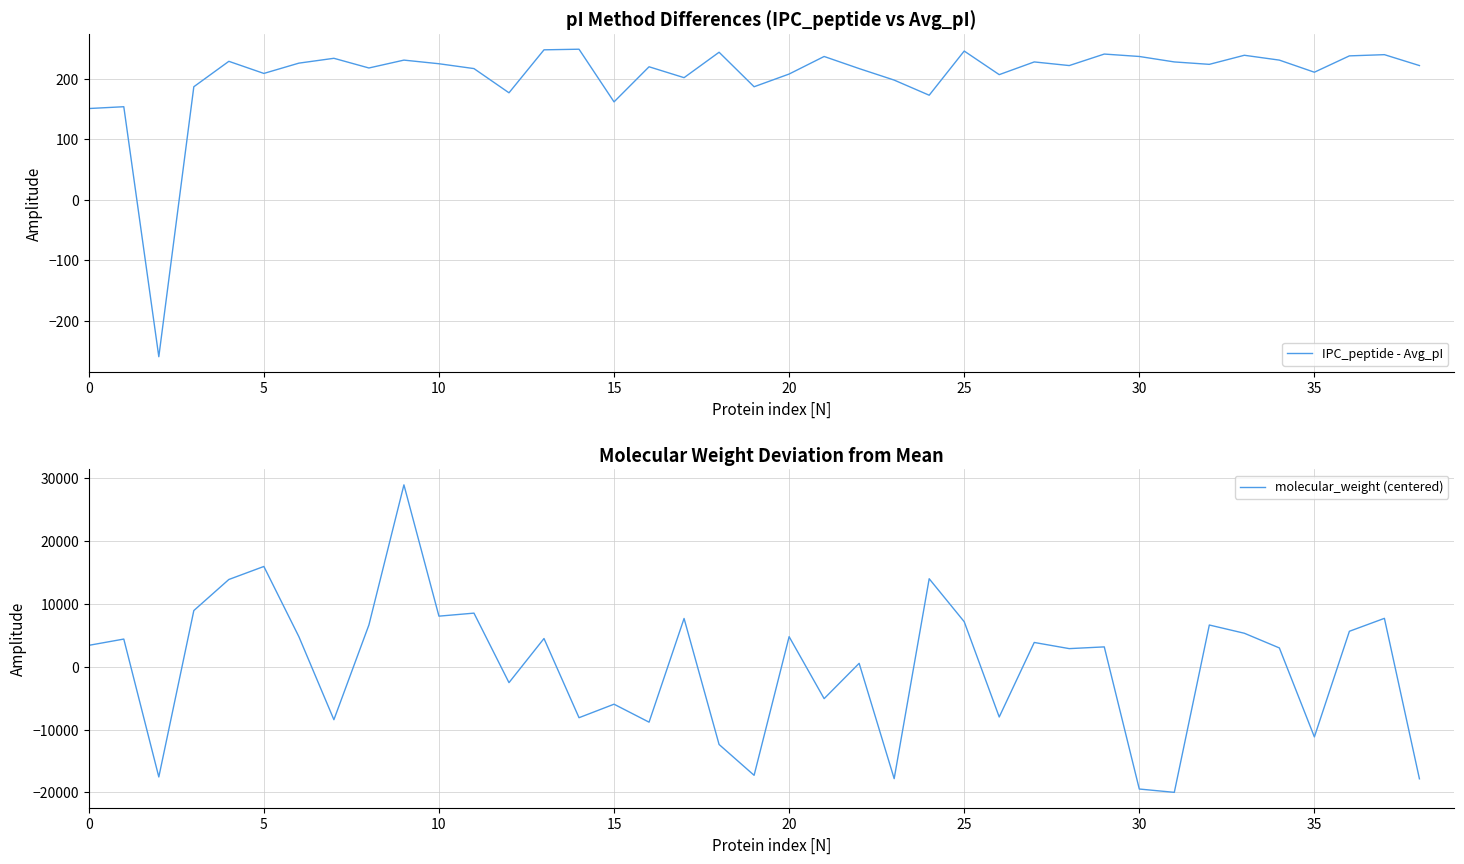

How many lines are shown in the chart?

2